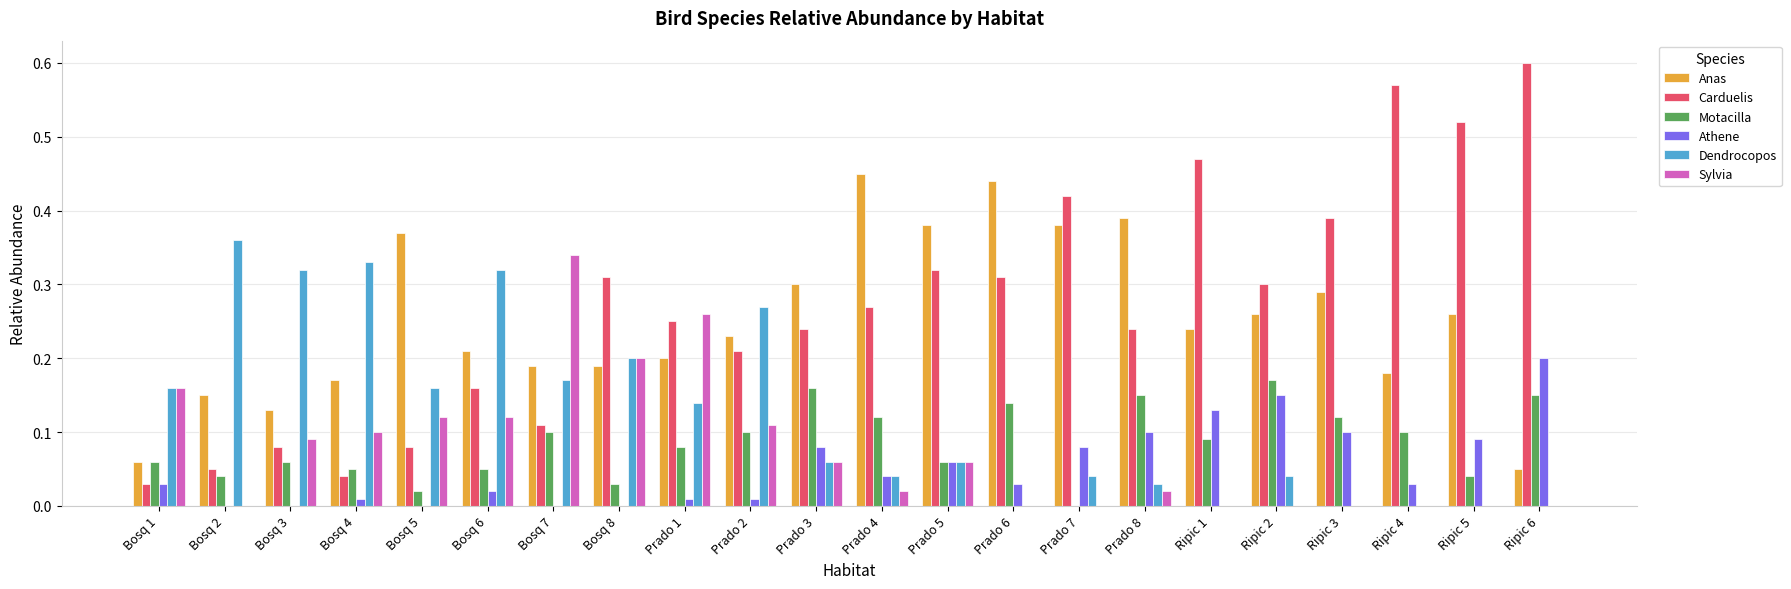

Which category has the highest value across all series?

Ripic 6